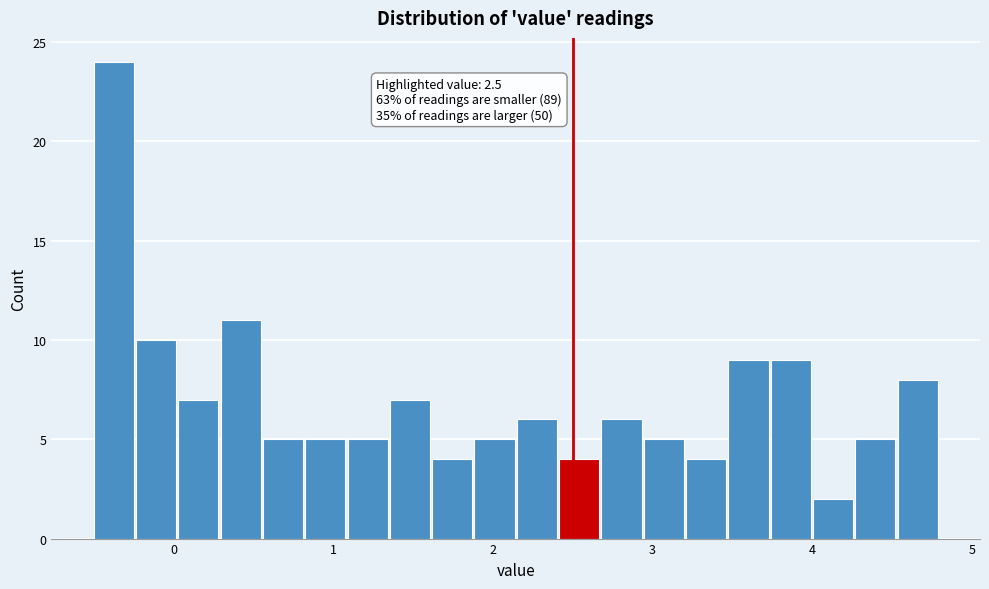

Read against the x-axis, roughly where is the centre of the tallest bar?

-0.4